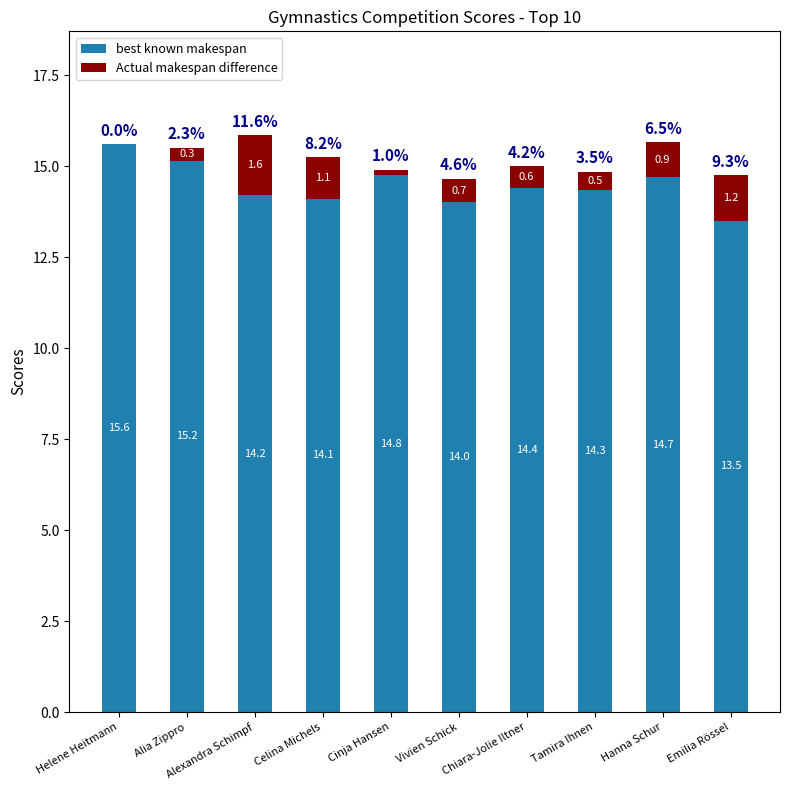

At which category is the sum across all series the highest?

Alexandra Schimpf